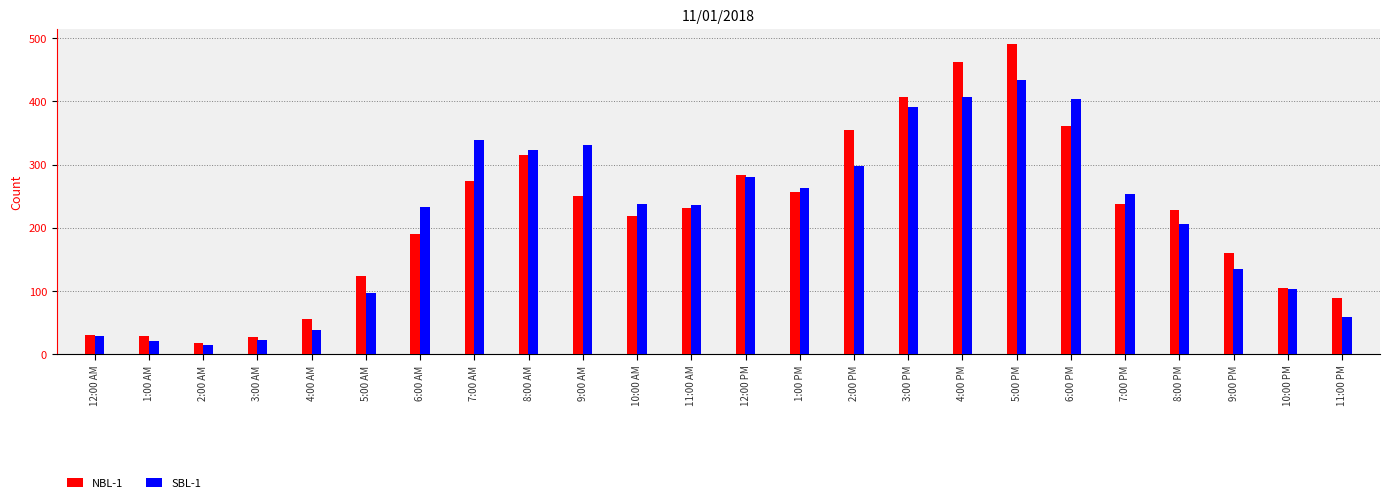

Rank the series by their maximum value, from lowest to highest.

SBL-1, NBL-1